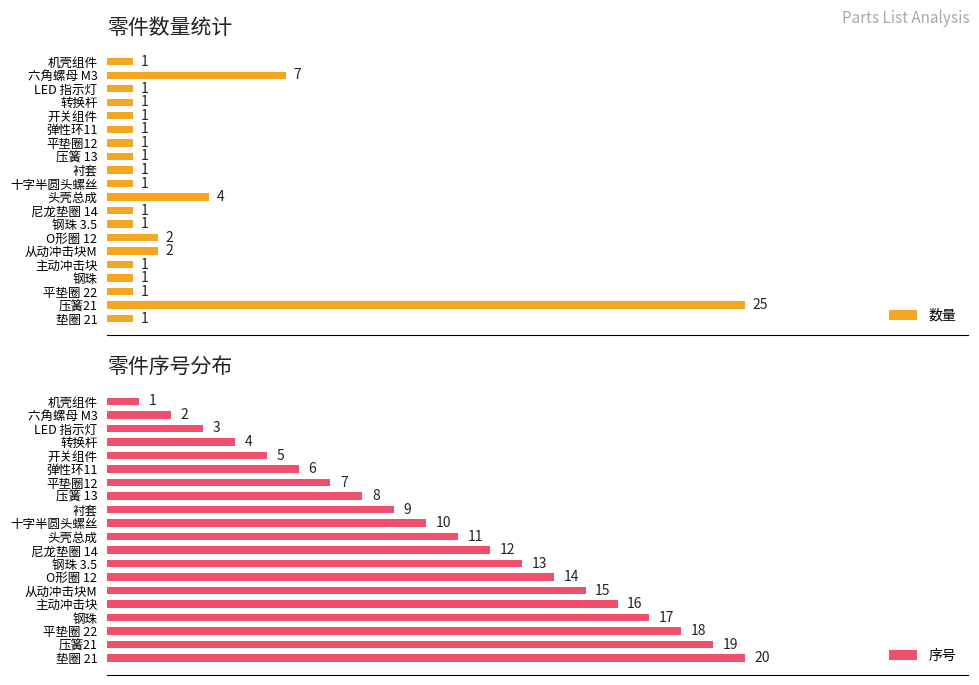

What is the sum of all 数量 values?

55